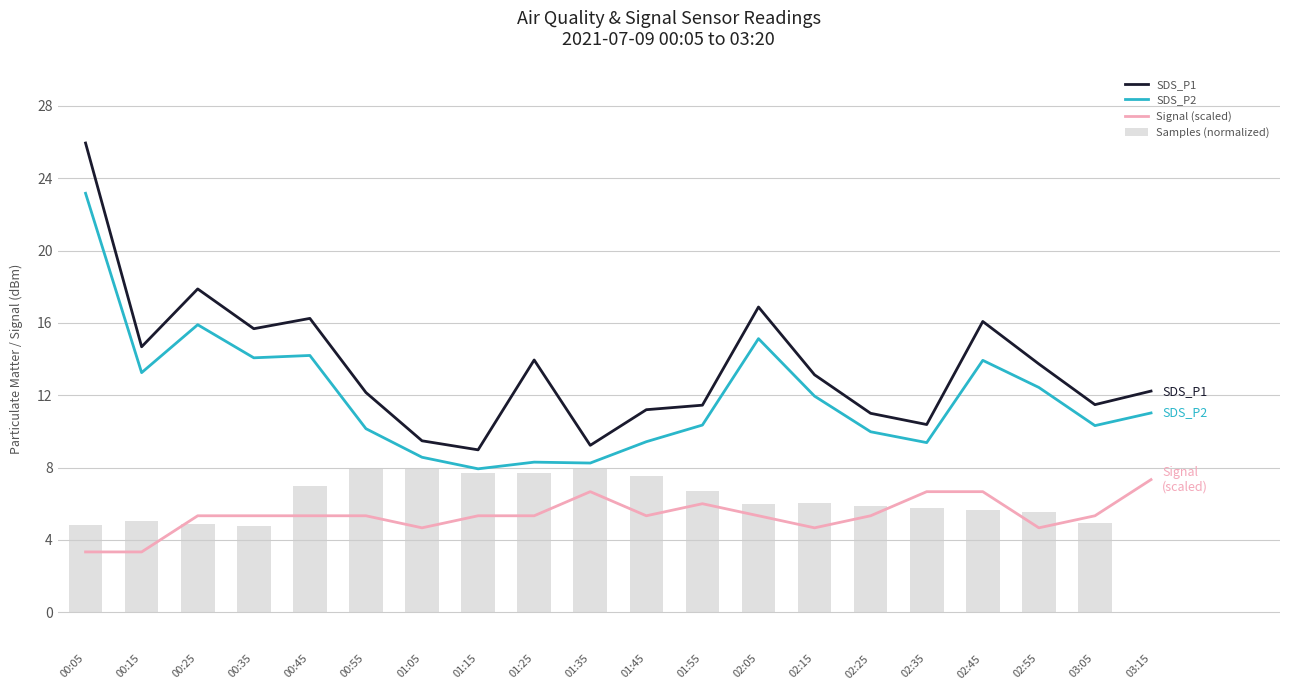

What position from the right is 02:35?

5